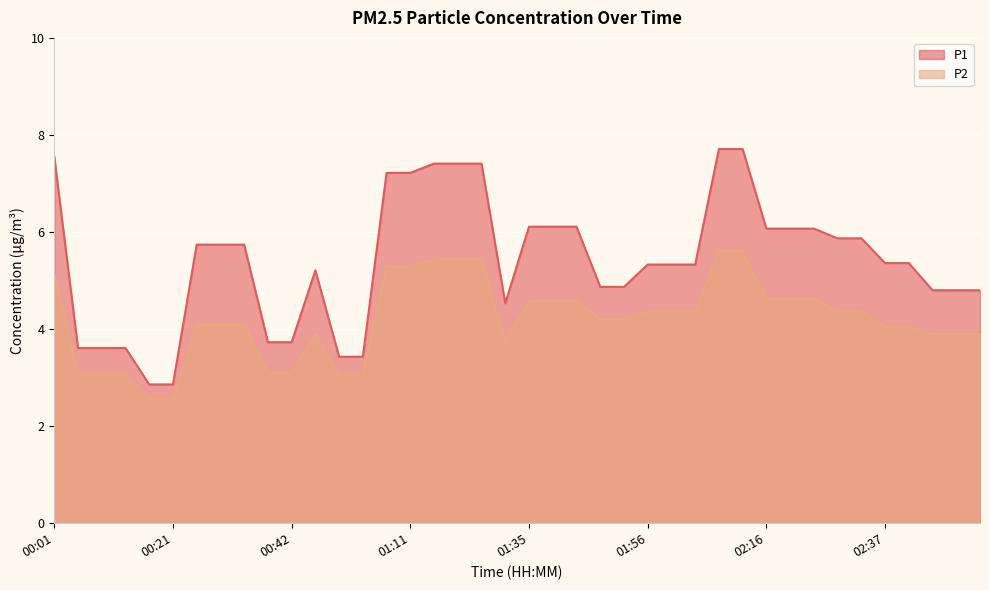

List the series in order of their peak value, lowest first.

P2, P1